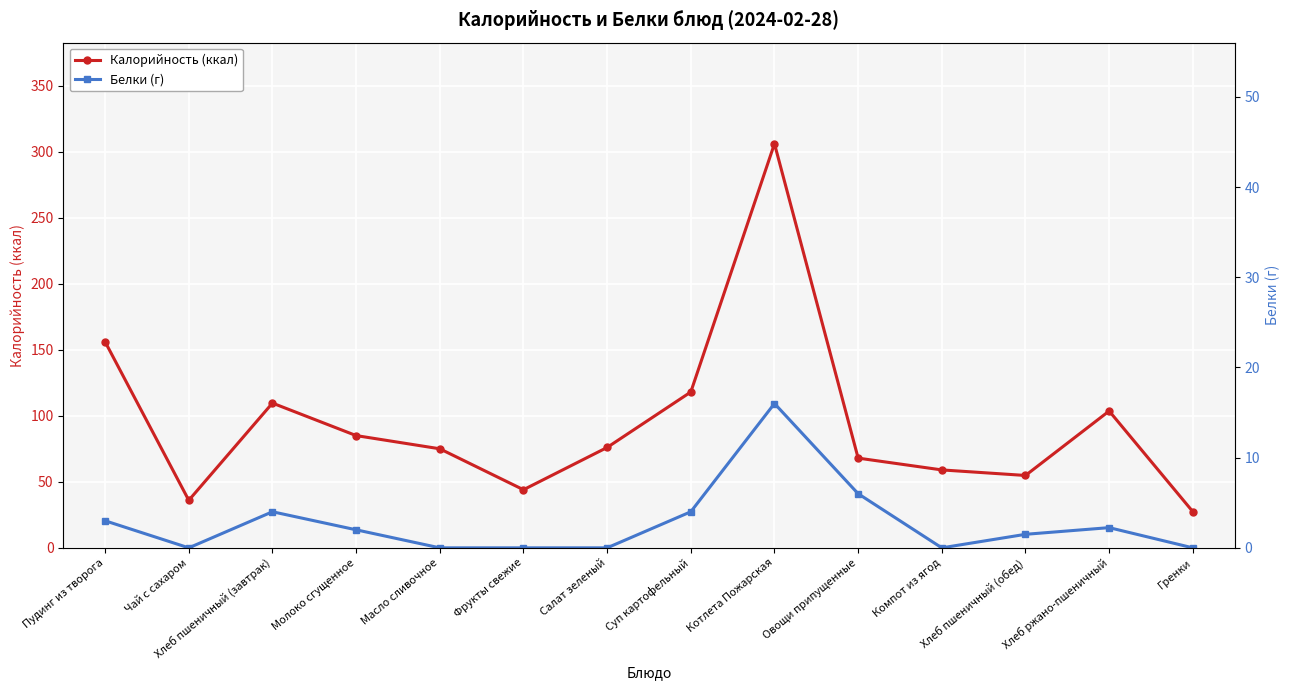

How many lines are shown in the chart?

2